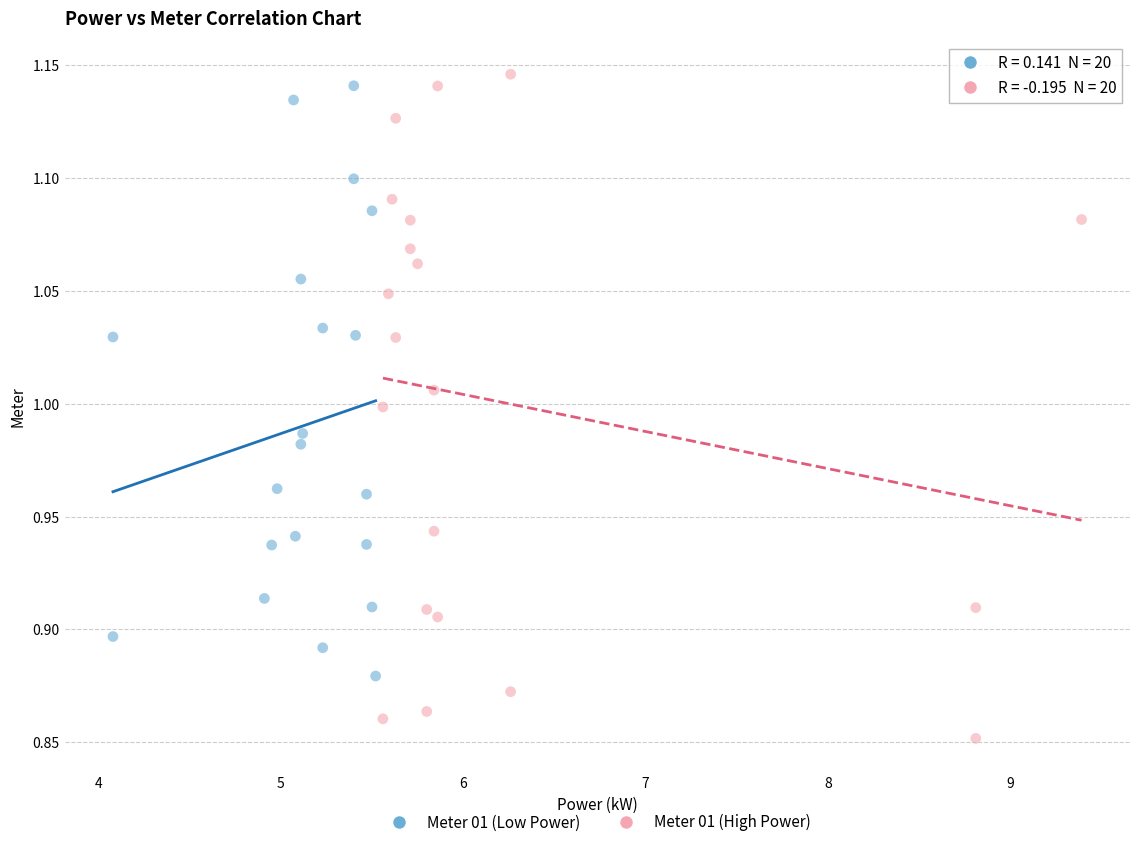

What are all the series names shown in the legend?

Meter 01 (Low Power), Meter 01 (High Power)